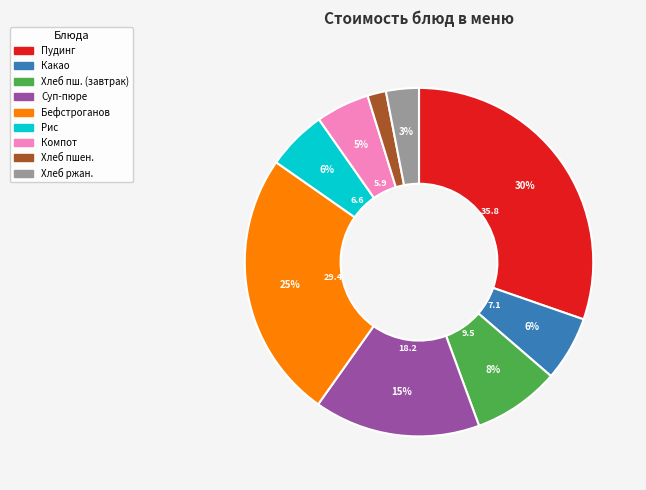

Does any single category account for the majority?

No